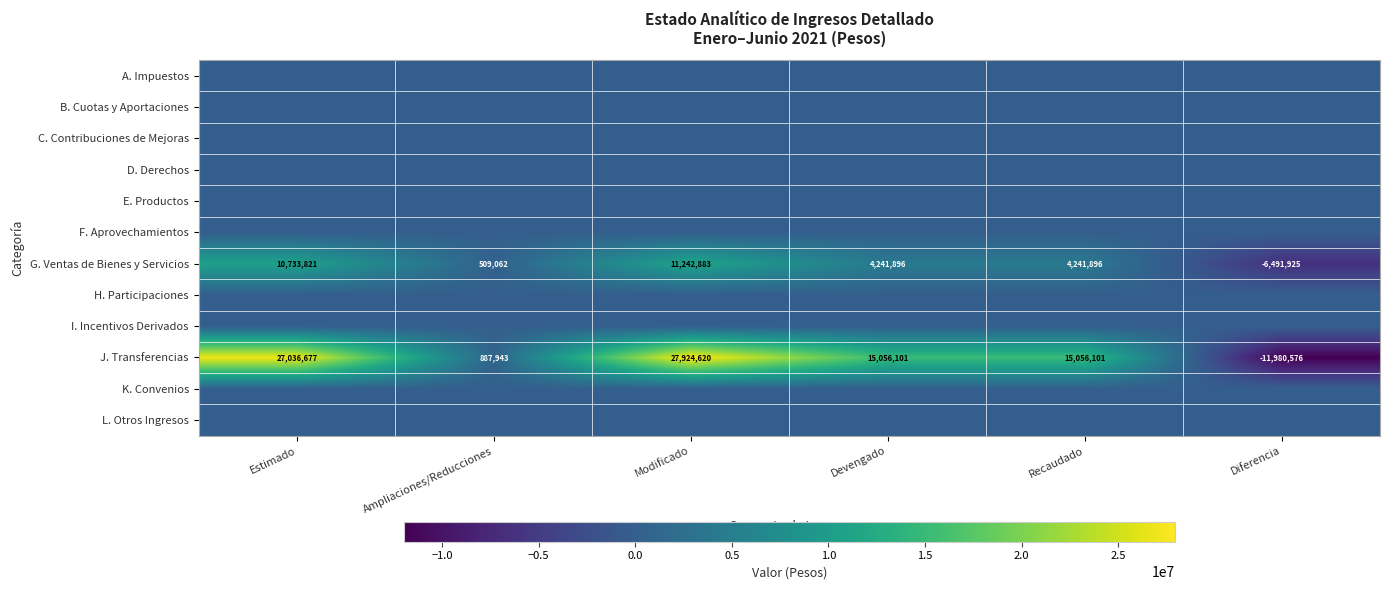

What is the total value across all series at Ampliaciones/Reducciones?

1397005.4